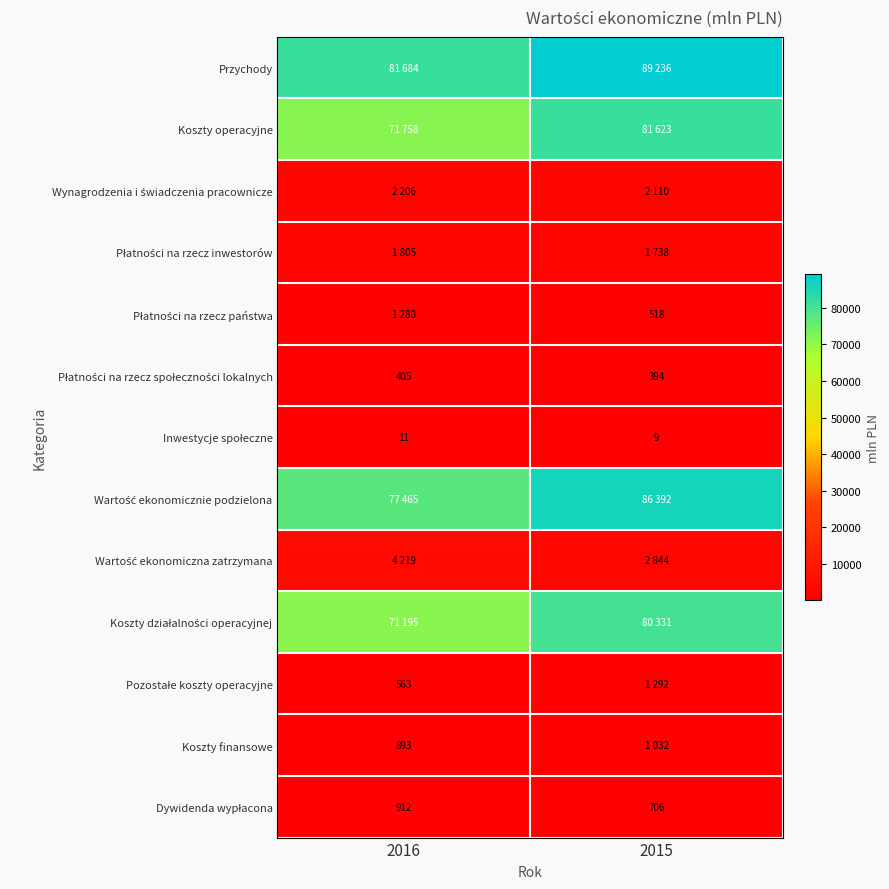

Is it true that Koszty finansowe equals 298 at 2016?

False